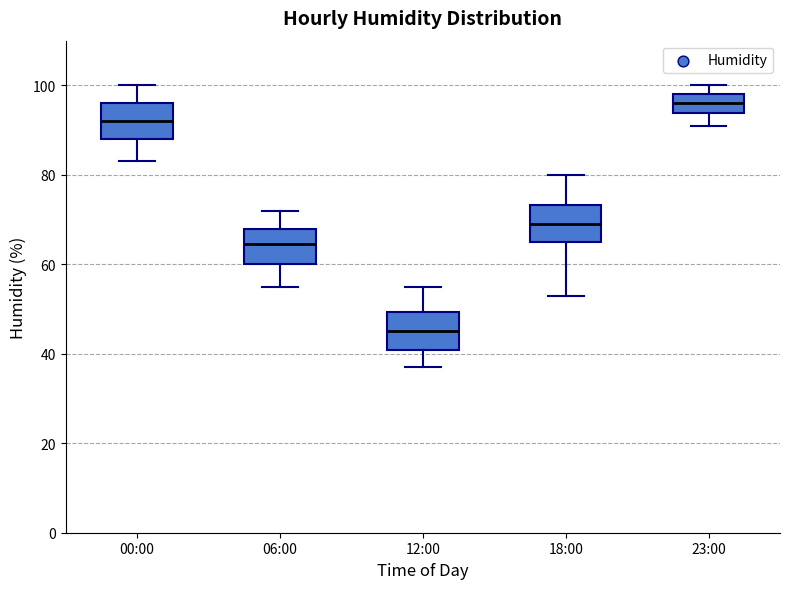

Reading left to right, read every box against the y-axis: the position of its median line, the range the box covers, and the ends of its whiskers. The values are not printed on the chart, so give them approximately, as read against the axis.

00:00: median 92, box 88 to 96, whiskers 84 to 100
06:00: median 64, box 60 to 68, whiskers 56 to 72
12:00: median 46, box 40 to 50, whiskers 38 to 56
18:00: median 70, box 66 to 74, whiskers 54 to 80
23:00: median 96, box 94 to 98, whiskers 92 to 100